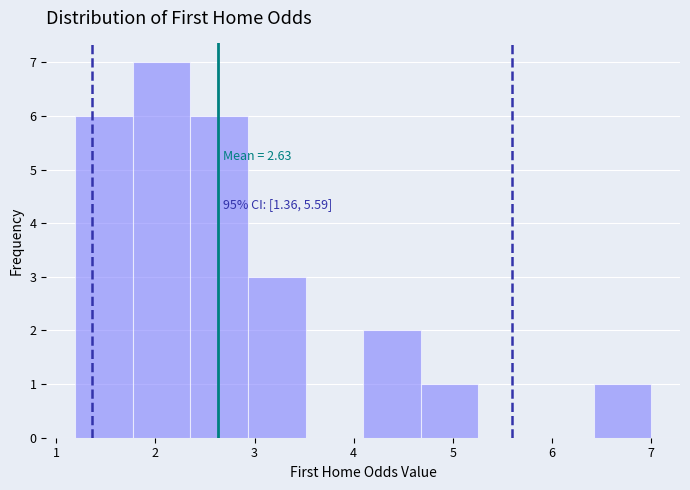

Over which range of the x-axis is the bar tallest?

1.8 to 2.4